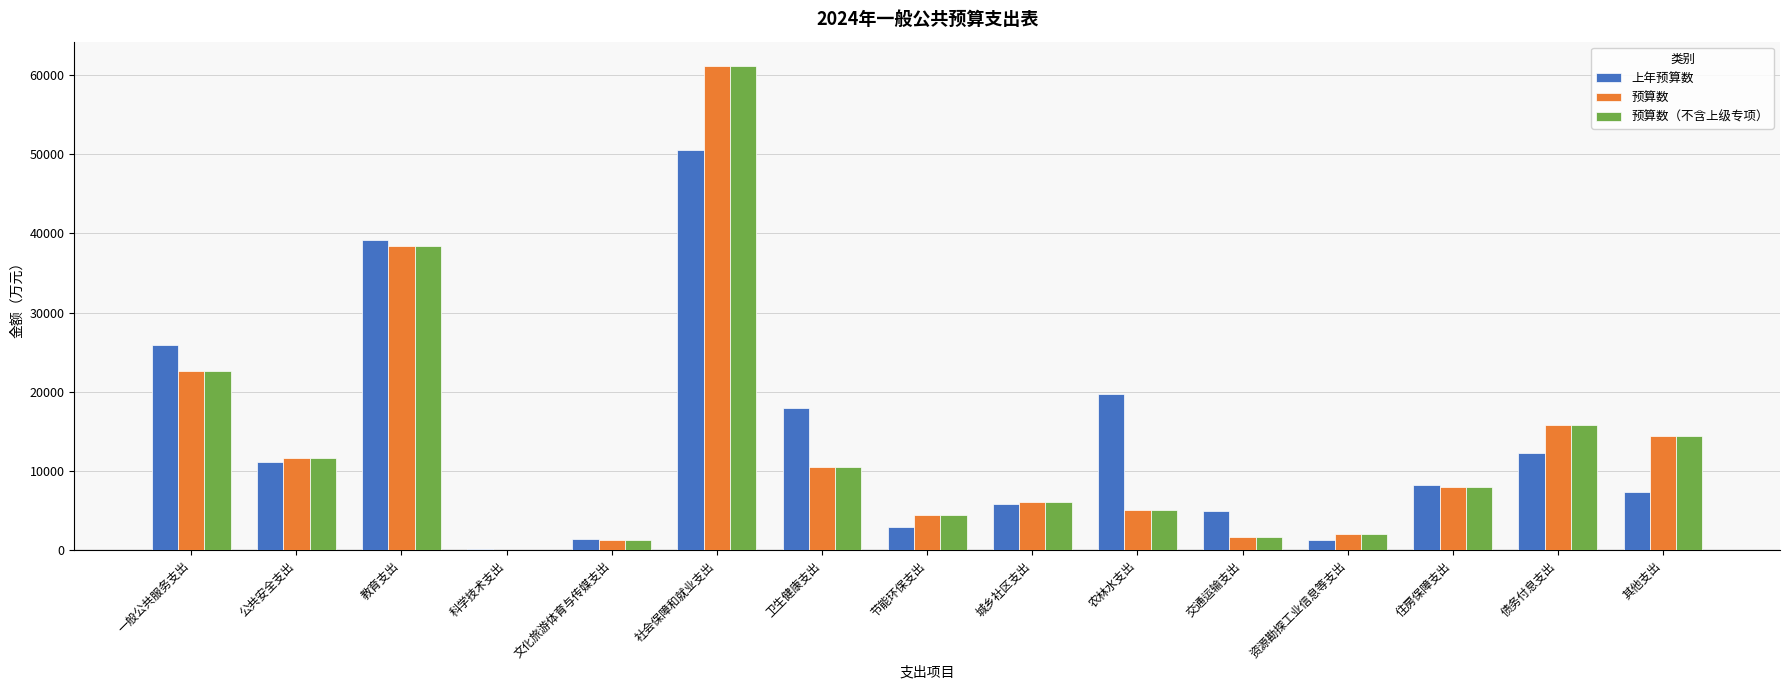

Where does the 预算数（不含上级专项） series first go above 8012?

一般公共服务支出